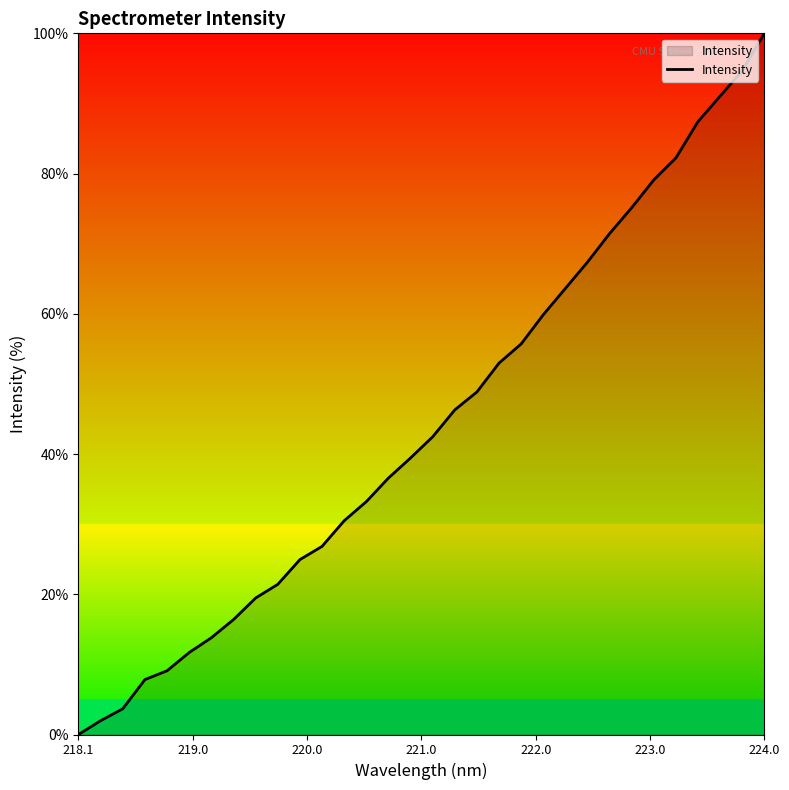

What is the difference between the maximum and minimum values?

100.0